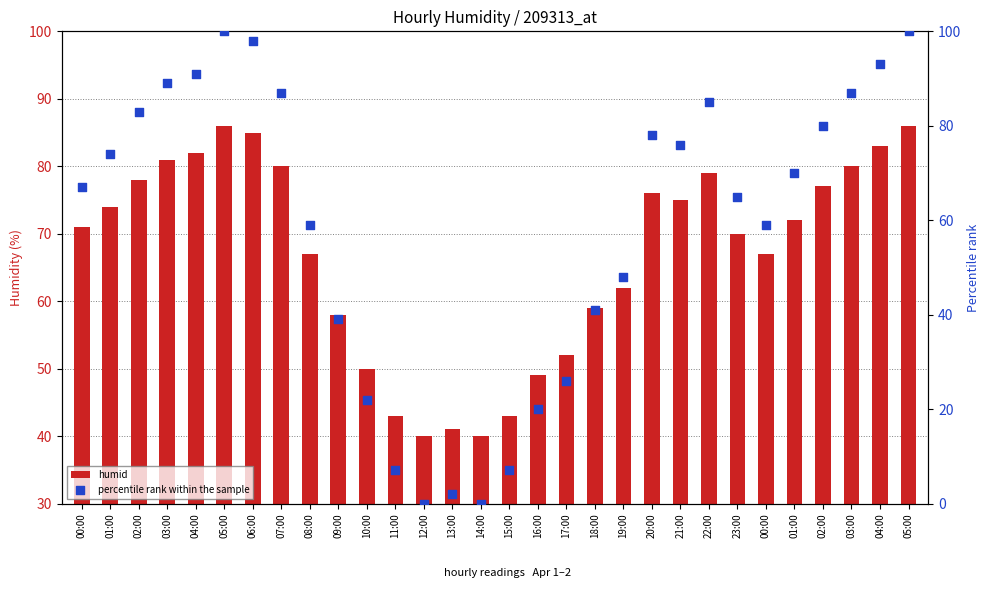

What are all the series names shown in the legend?

humid, percentile rank within the sample